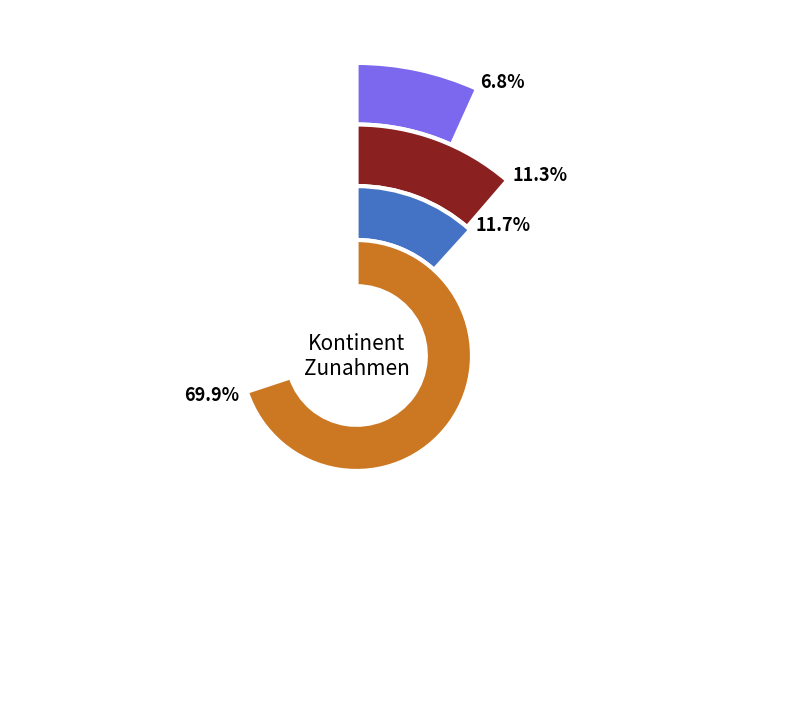

Is it true that Europa is 70% of the pie?

True